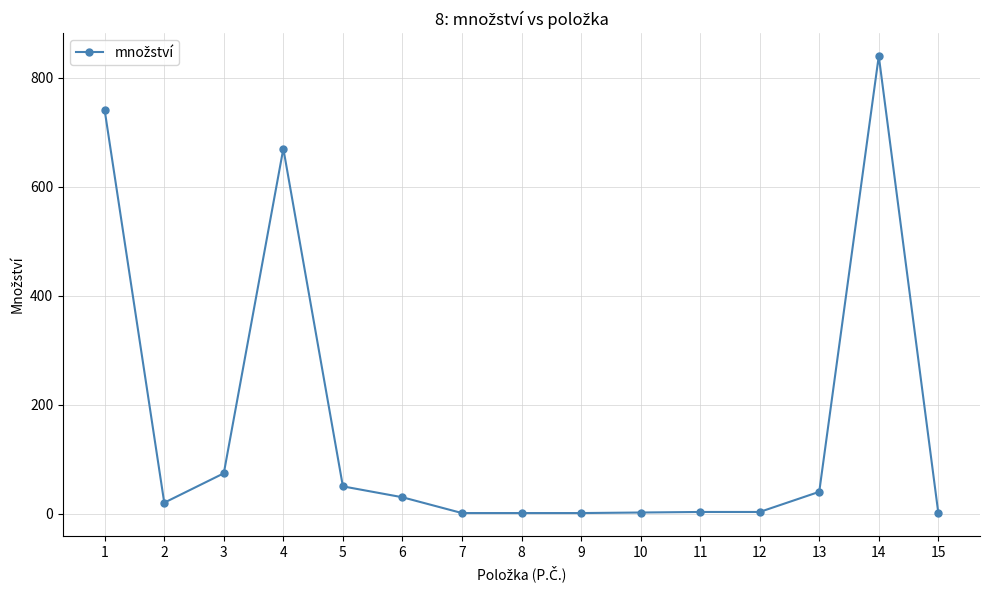

At which category does the data reach its first local peak?

4